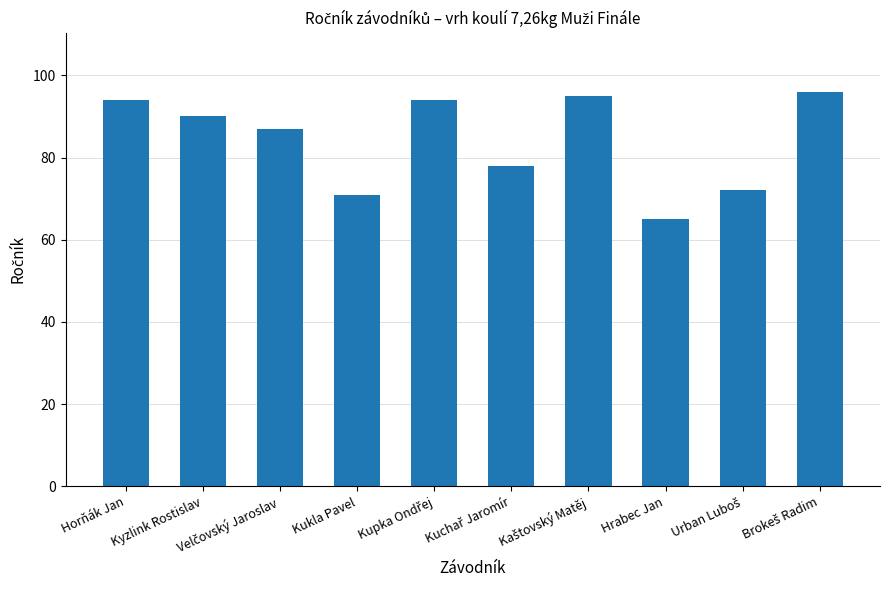

True or false: the data shows 71 at Kukla Pavel.

True